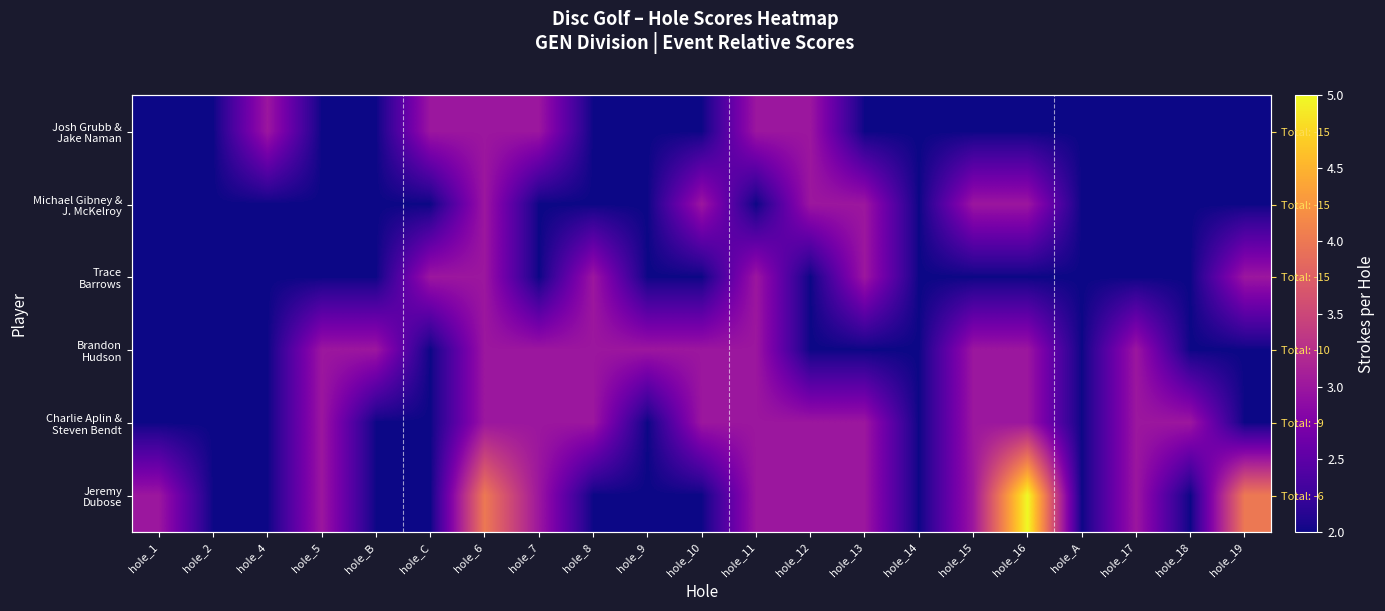

What is the spread (max minus min) of values at hole_7?

1